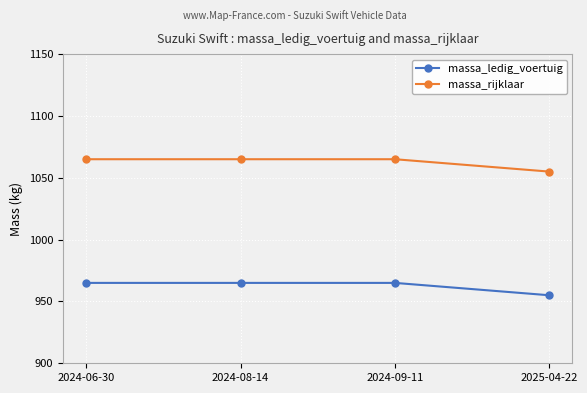

What is the label of the 3rd point from the right?

2024-08-14